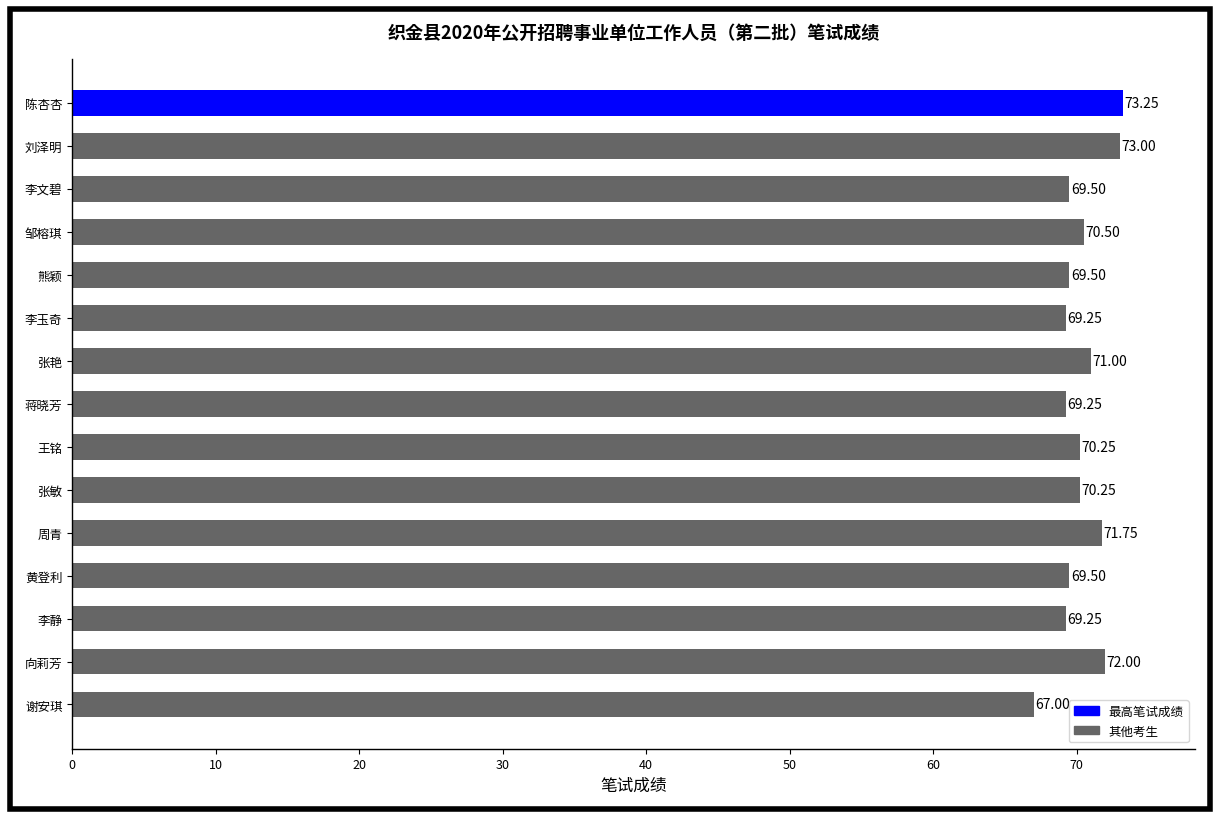

What is the sum of the values at 蒋晓芳 and 熊颖?

138.8